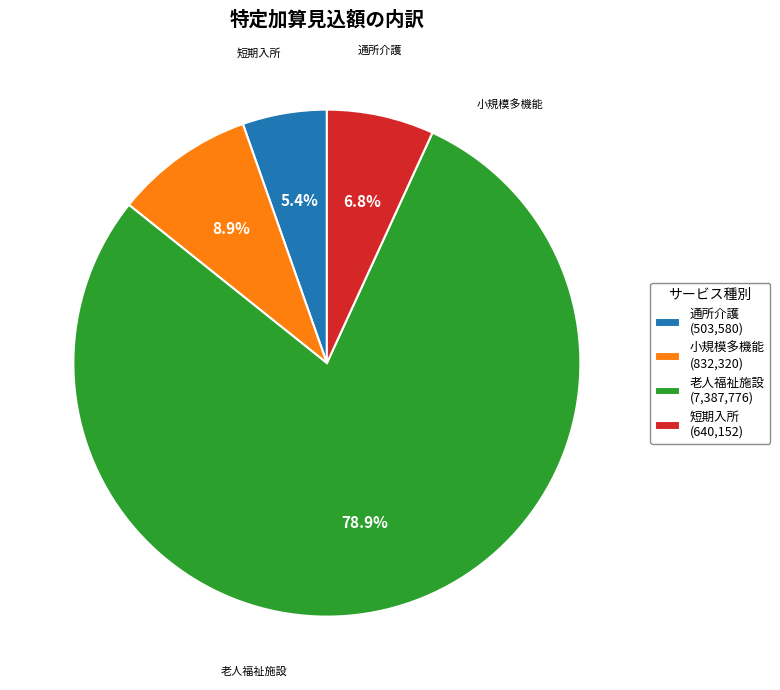

What is the majority slice?

老人福祉施設 (7,387,776)